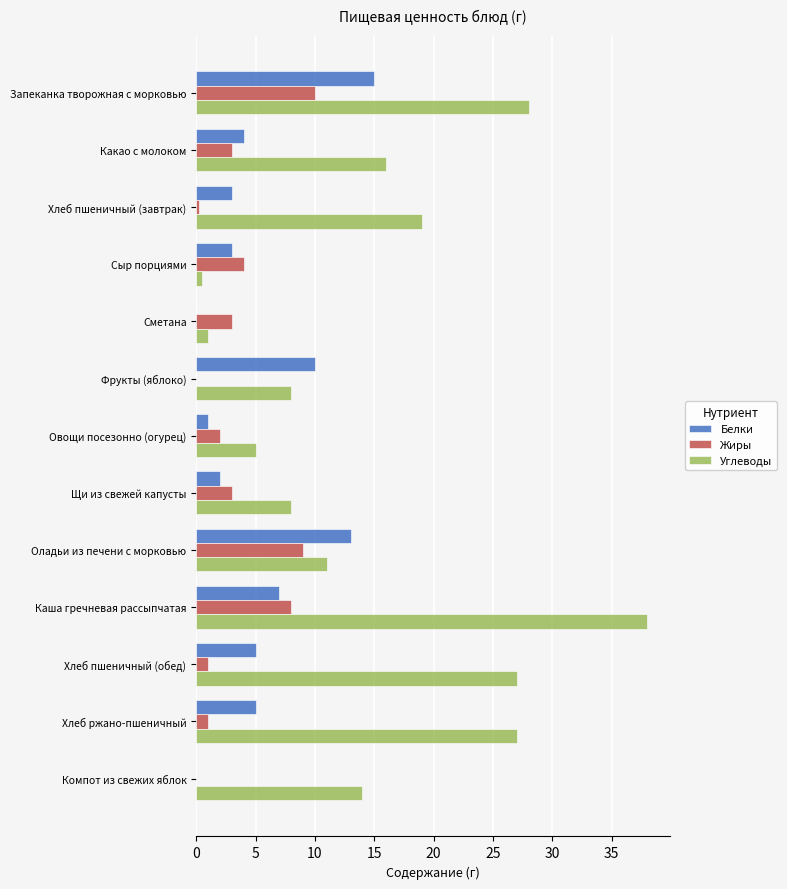

The value of Белки at Хлеб ржано-пшеничный is 5.0. True or false?

True